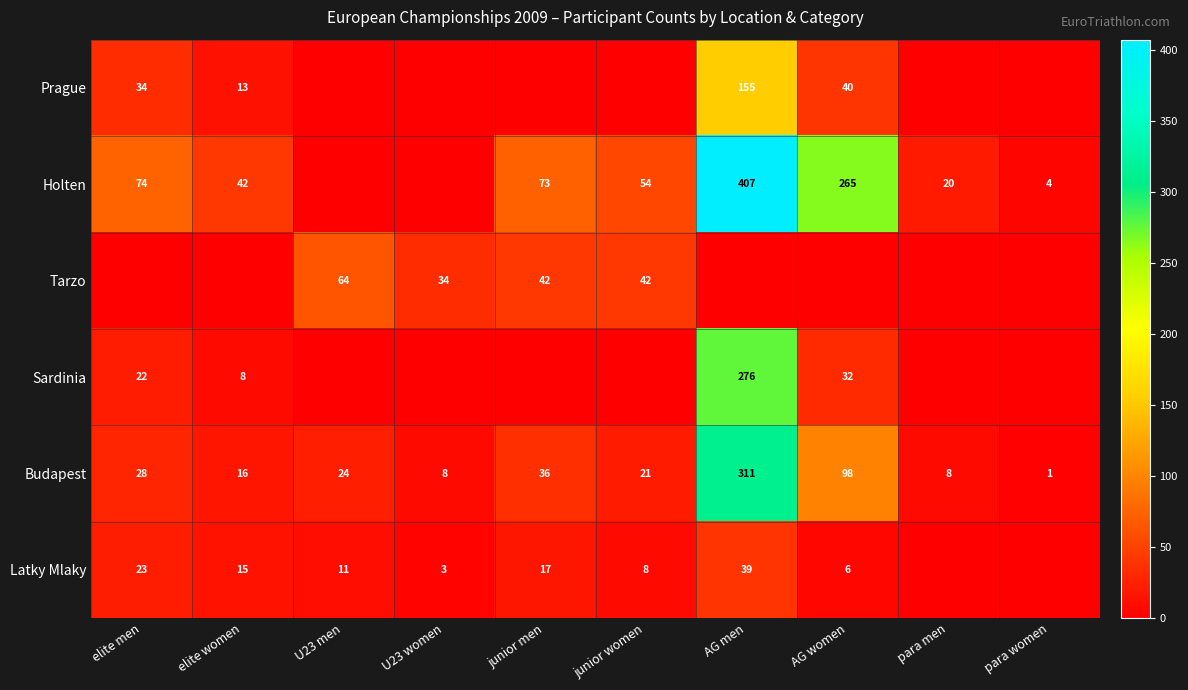

What is the difference between the Budapest values at junior women and U23 women?

13